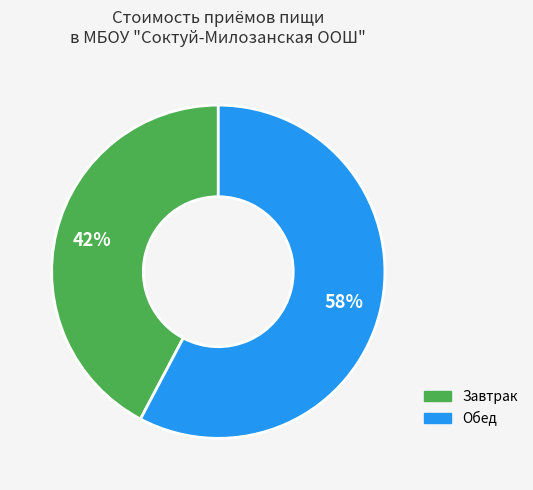

Which slice represents more than half of the pie?

Обед